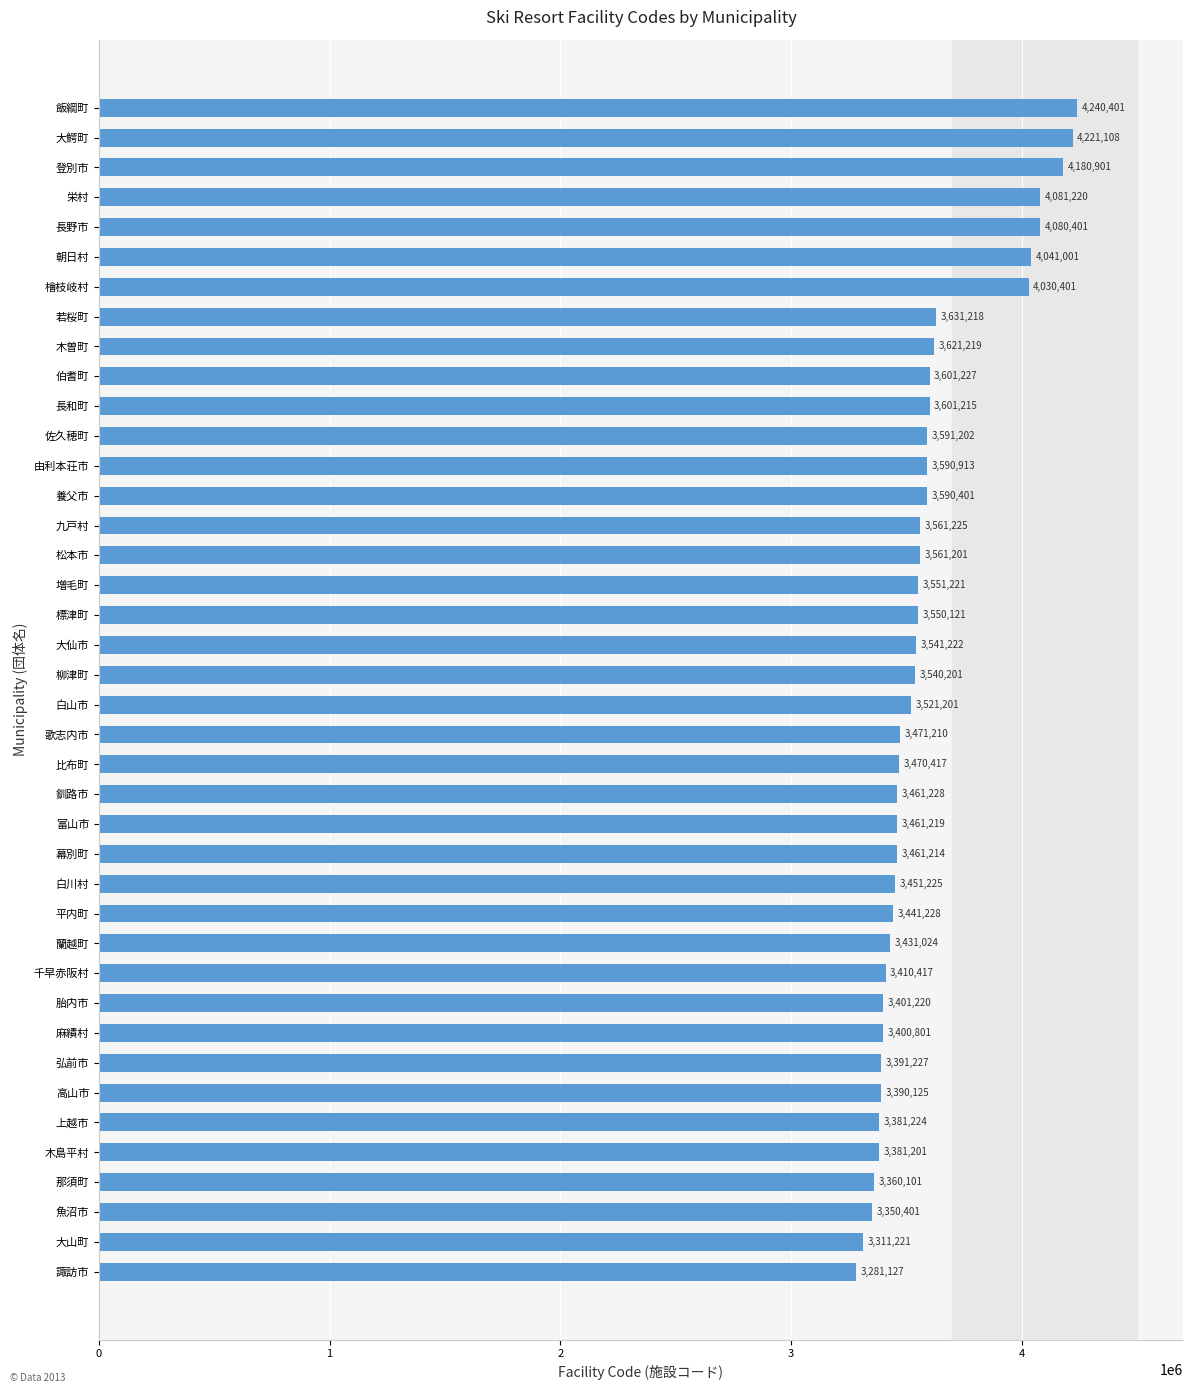

How many data points are less than 3540201?

20